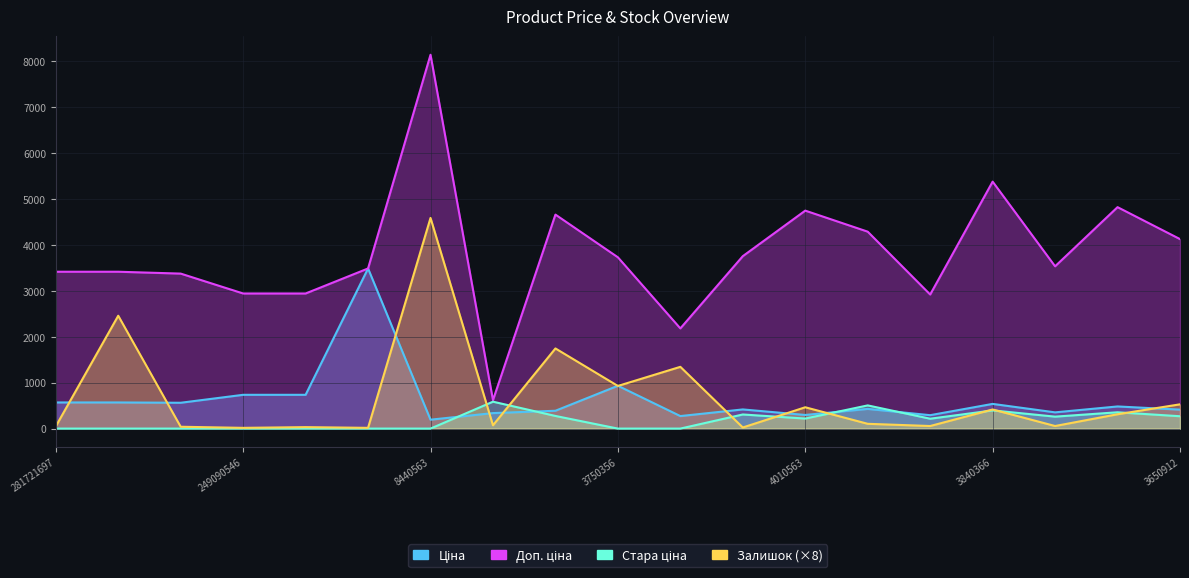

How many values in the Стара ціна series exceed 214?

10